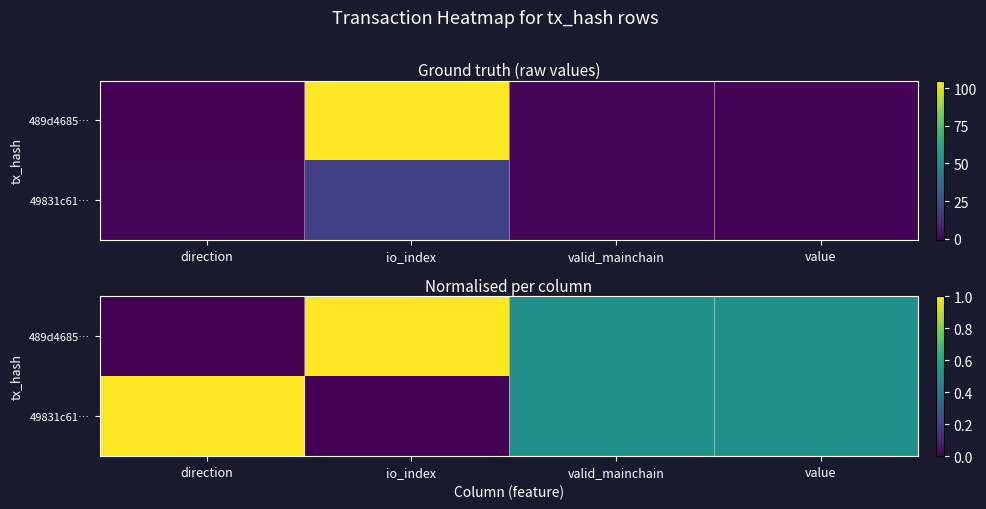

At which label does 489d4685dc10b4914e5f5a67a649029fb99ca38 reach its peak?

io_index